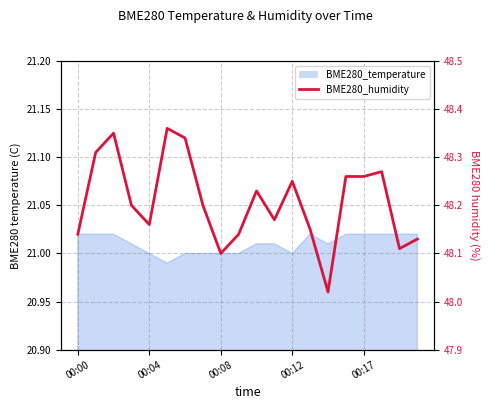

True or false: there are more than 1 points higher than both neighbors.

True